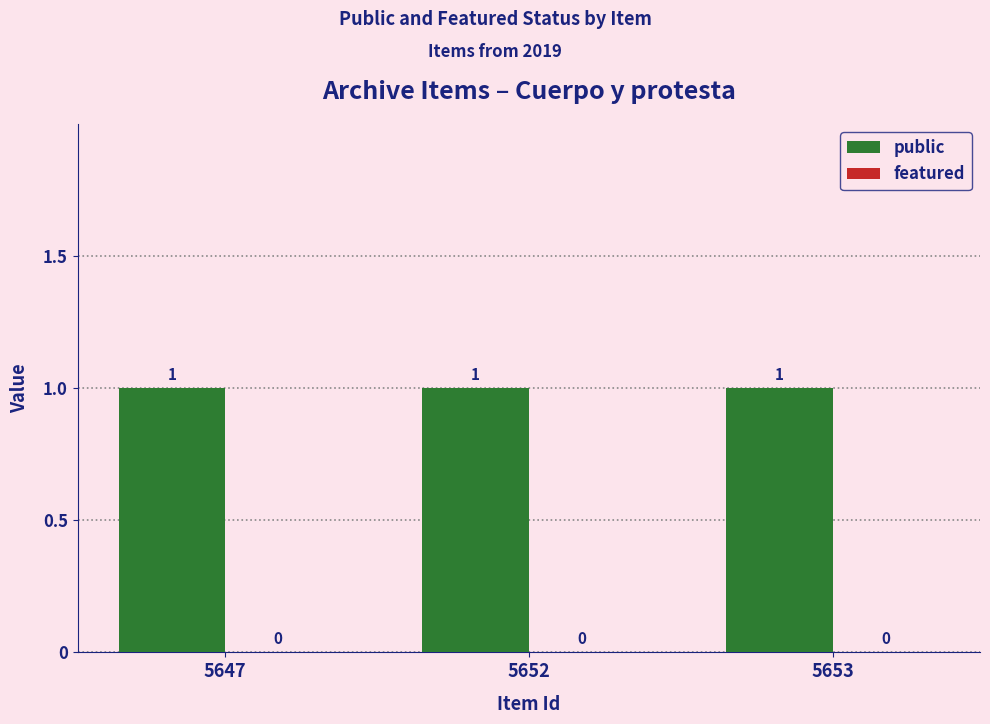

How many bars are there in total?

6